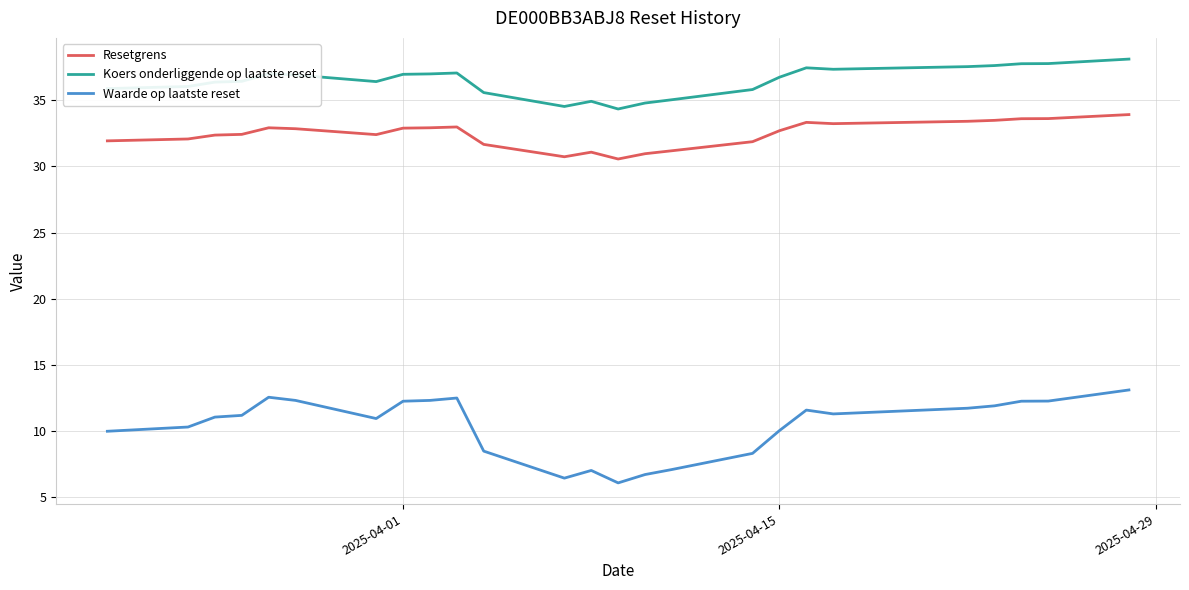

True or false: Resetgrens and Koers onderliggende op laatste reset cross at least once.

False